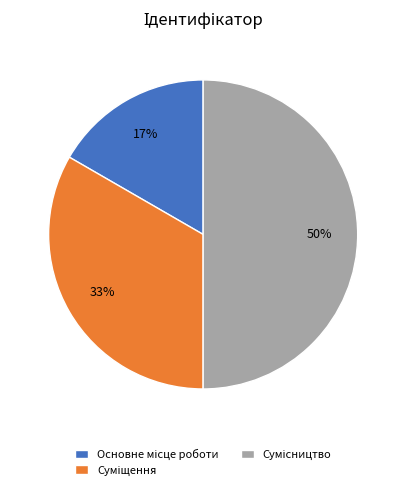

To the nearest percent, what is the difference between the largest and smallest slice percentages?

33%